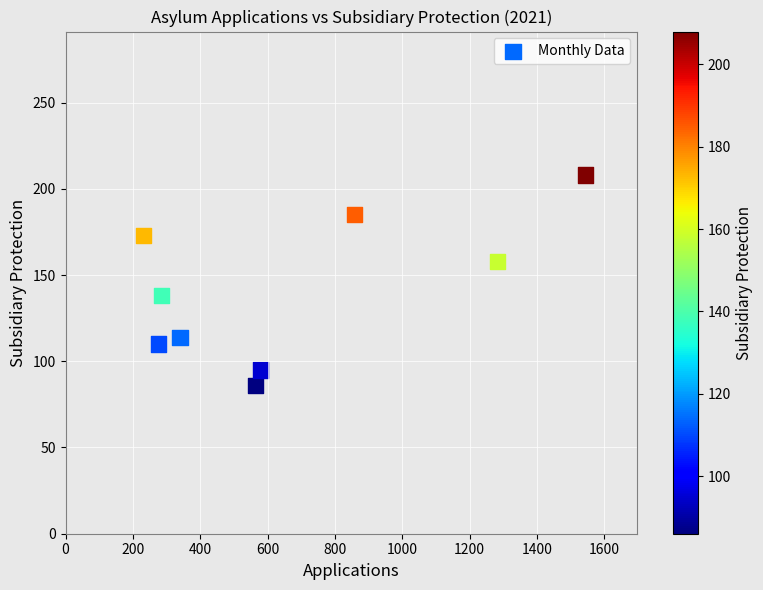

What is the range of Y values (max minus min)?

122